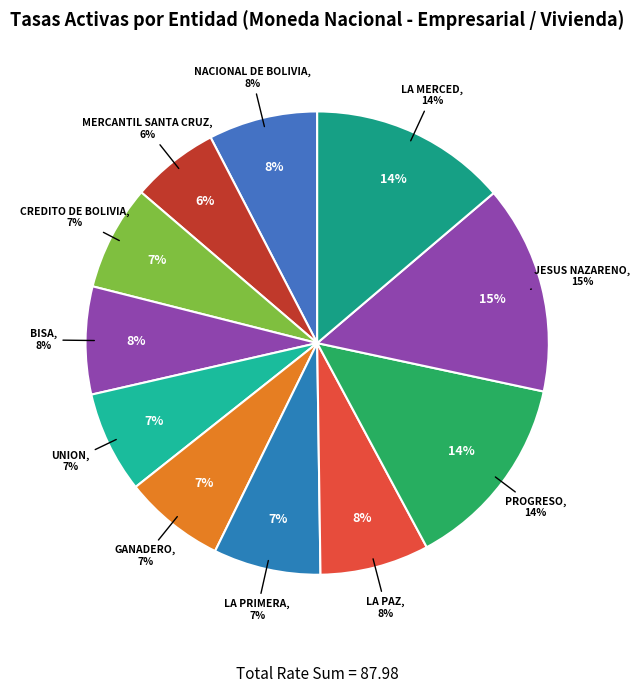

How much of the chart is everything except MERCANTIL SANTA CRUZ?

93.9%